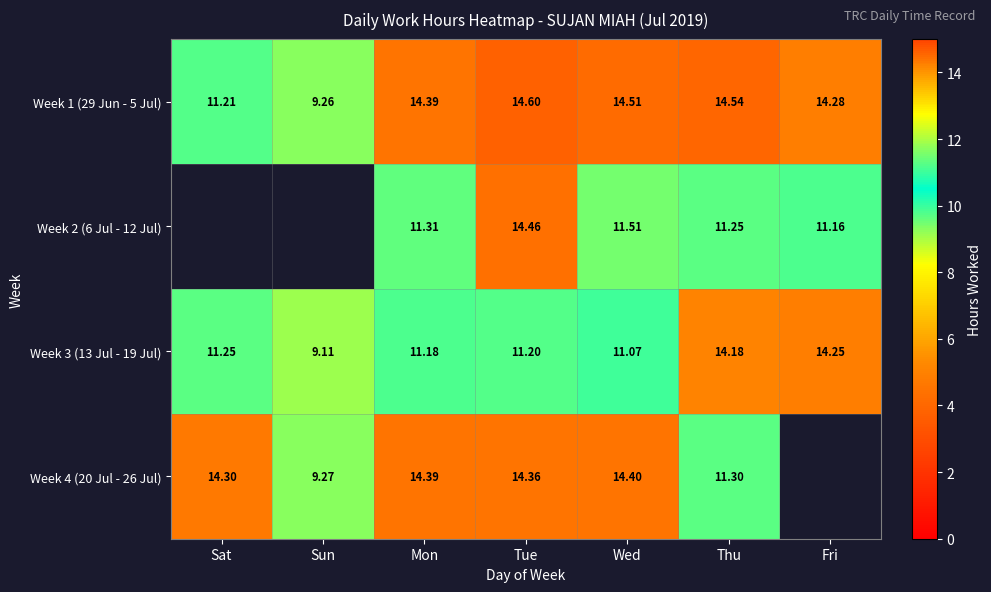

What is the average value of the Week 3 (13 Jul - 19 Jul) series?

11.7